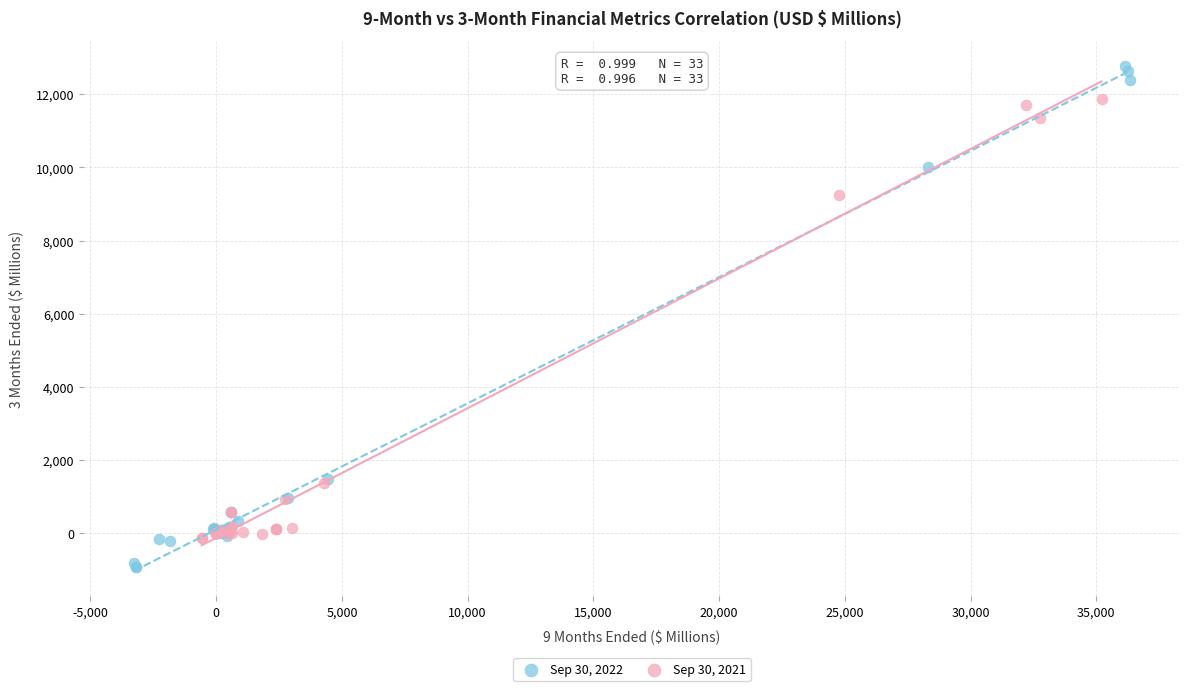

Which series contains the lowest Y value?

Sep 30, 2022